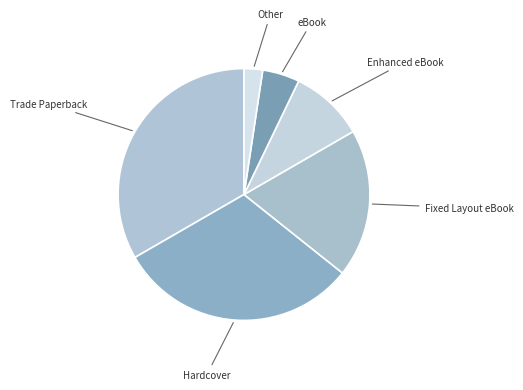

How many slices are in this pie chart?

6